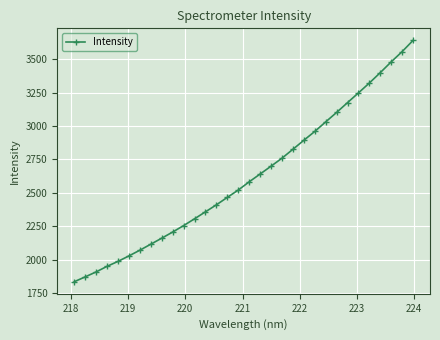

How many lines are shown in the chart?

1